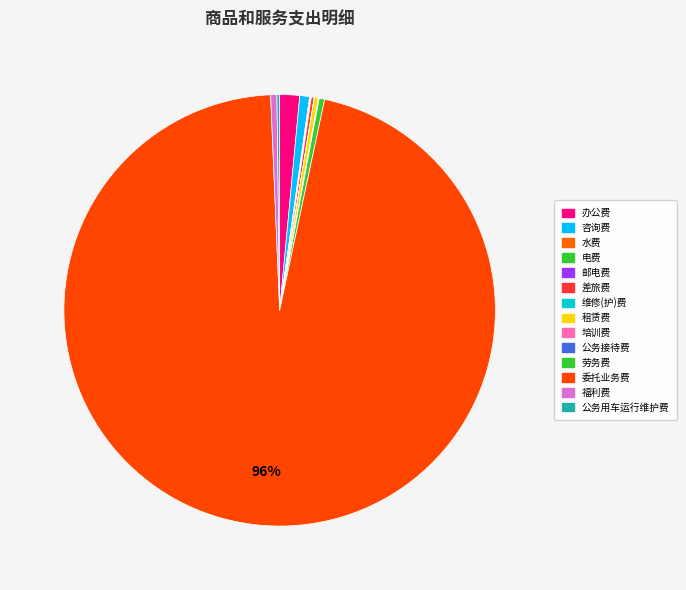

Rank the categories by value from highest to lowest.

委托业务费, 办公费, 咨询费, 福利费, 劳务费, 租赁费, 差旅费, 公务用车运行维护费, 水费, 邮电费, 公务接待费, 培训费, 电费, 维修(护)费